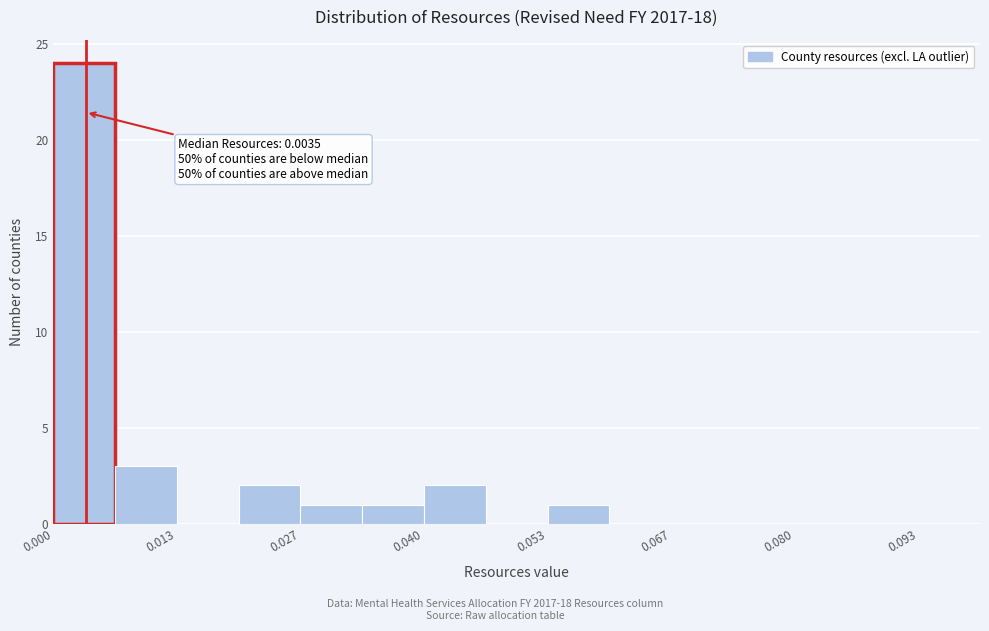

Around what value on the x-axis is the tallest bar? Give the approximate position of its centre, as read against the axis.

0.004